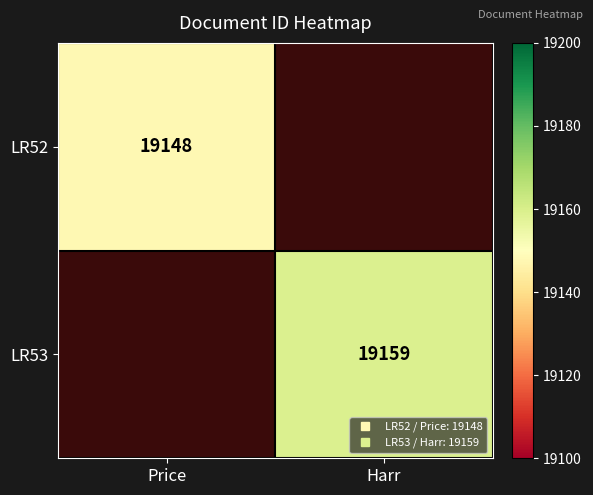

Rank the categories by LR52 value from highest to lowest.

Price, Harr